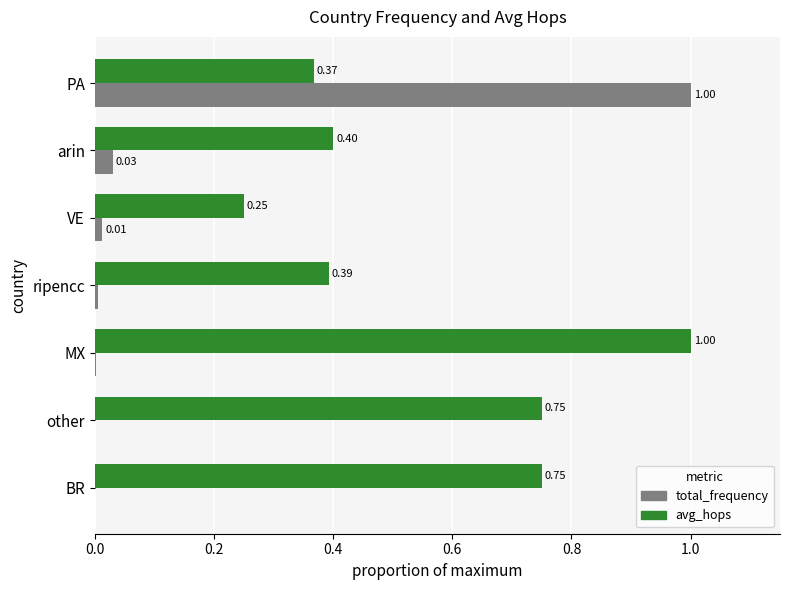

What are all the series names shown in the legend?

total_frequency, avg_hops